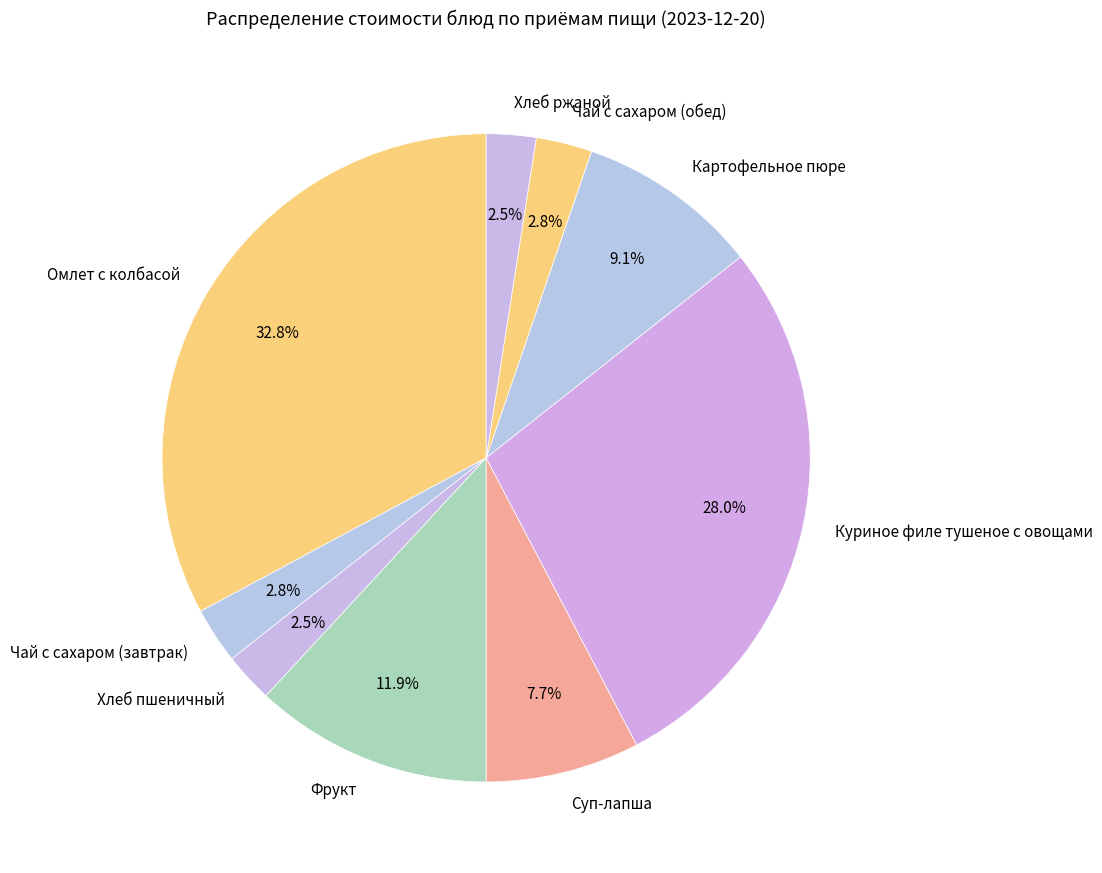

What percentage is NOT represented by Картофельное пюре?

90.9%